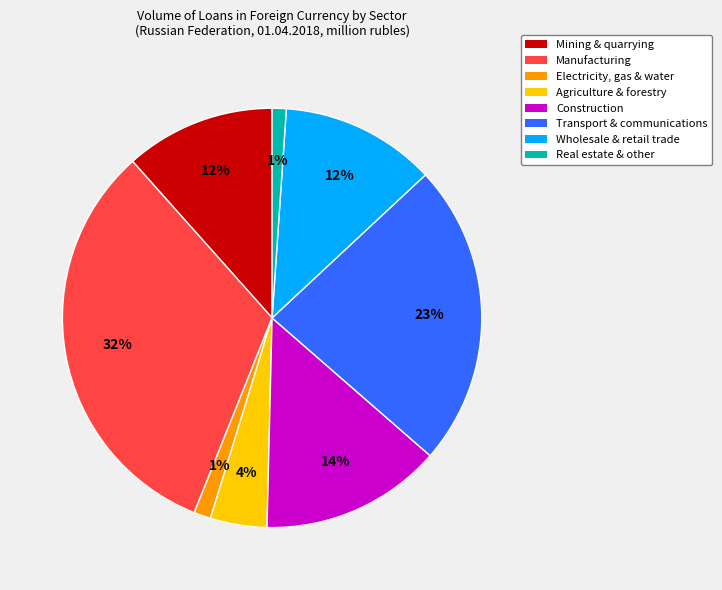

To the nearest percent, what portion does Agriculture & forestry represent?

4%